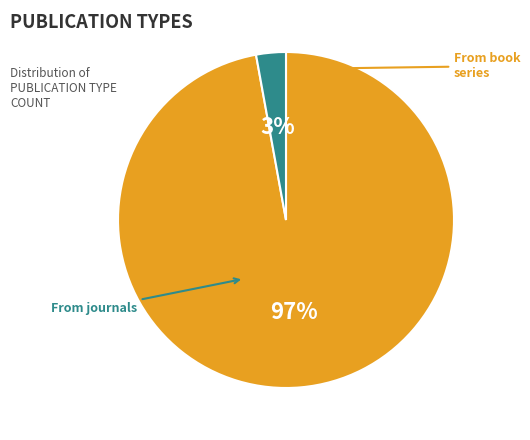

To the nearest percent, what is the difference between the largest and smallest slice percentages?

94%